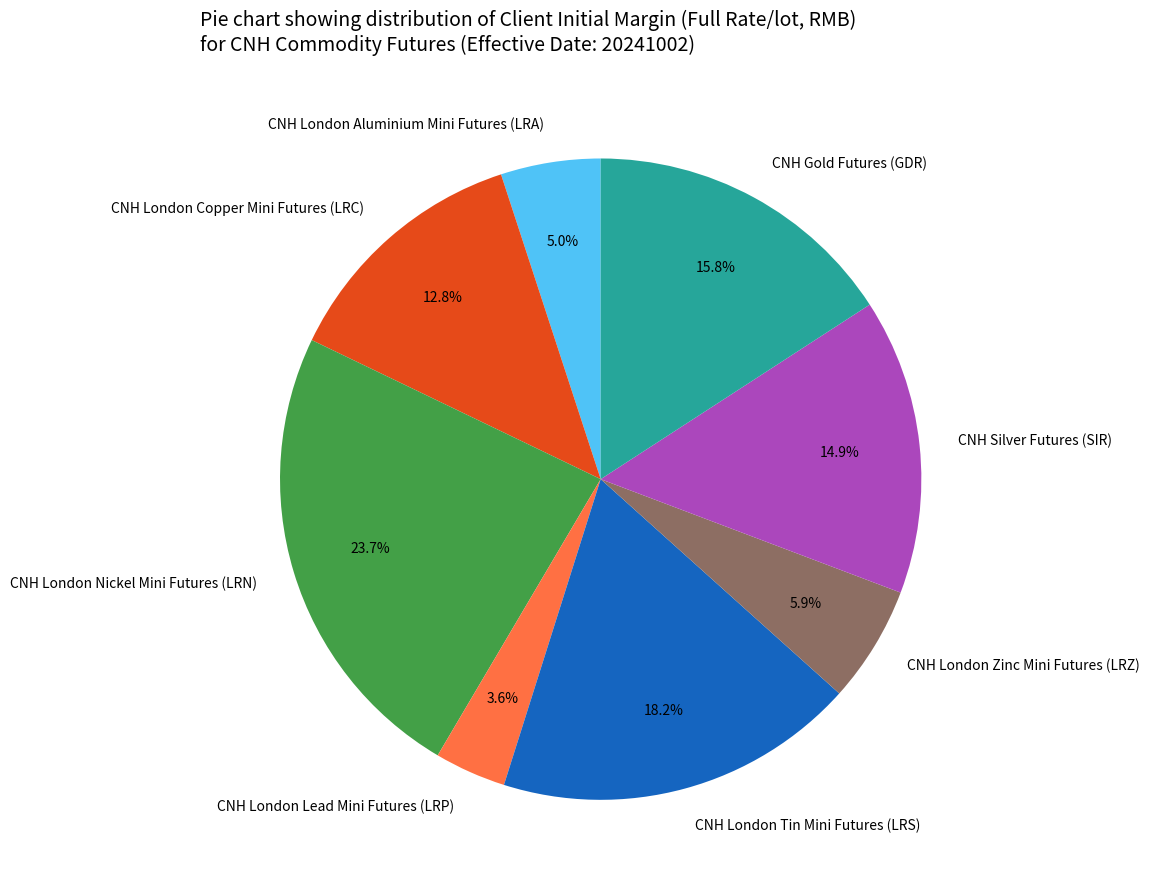

To the nearest percent, what is the average slice percentage?

12%